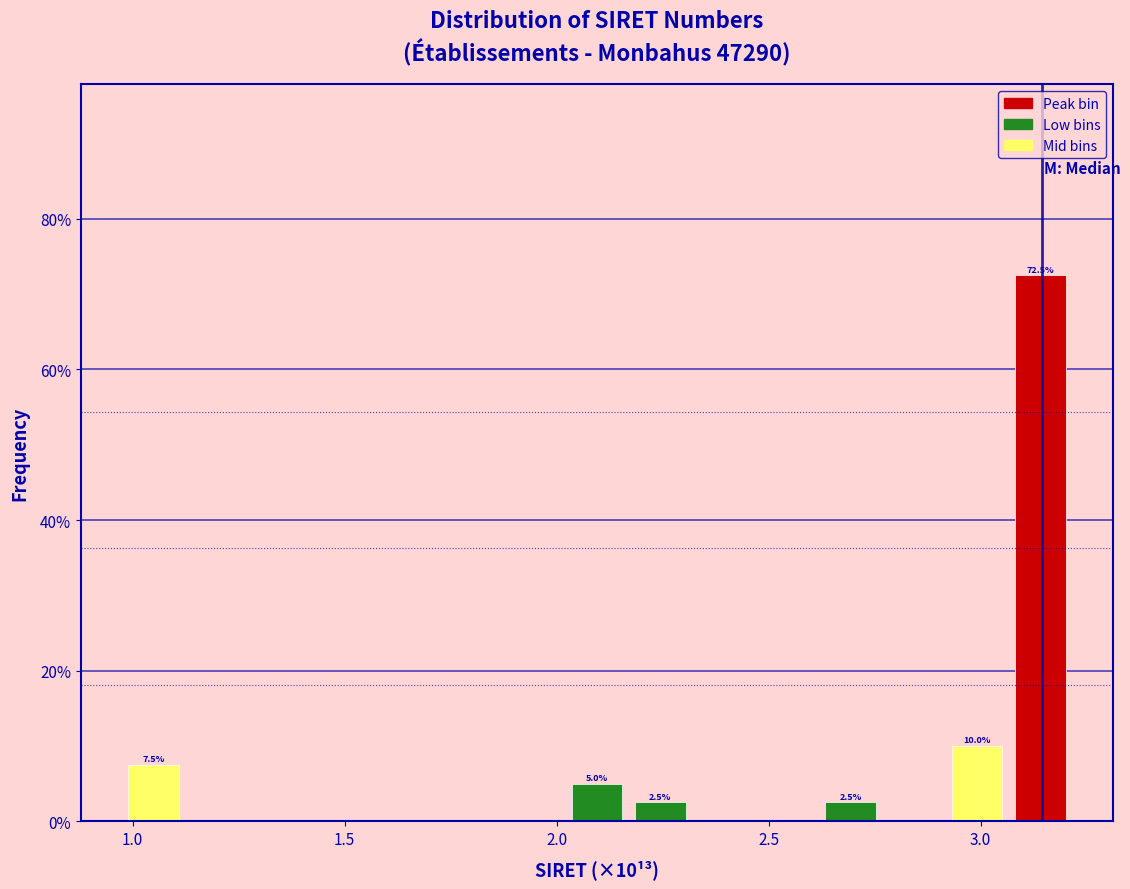

Read against the x-axis, roughly where is the centre of the tallest bar?

3.15